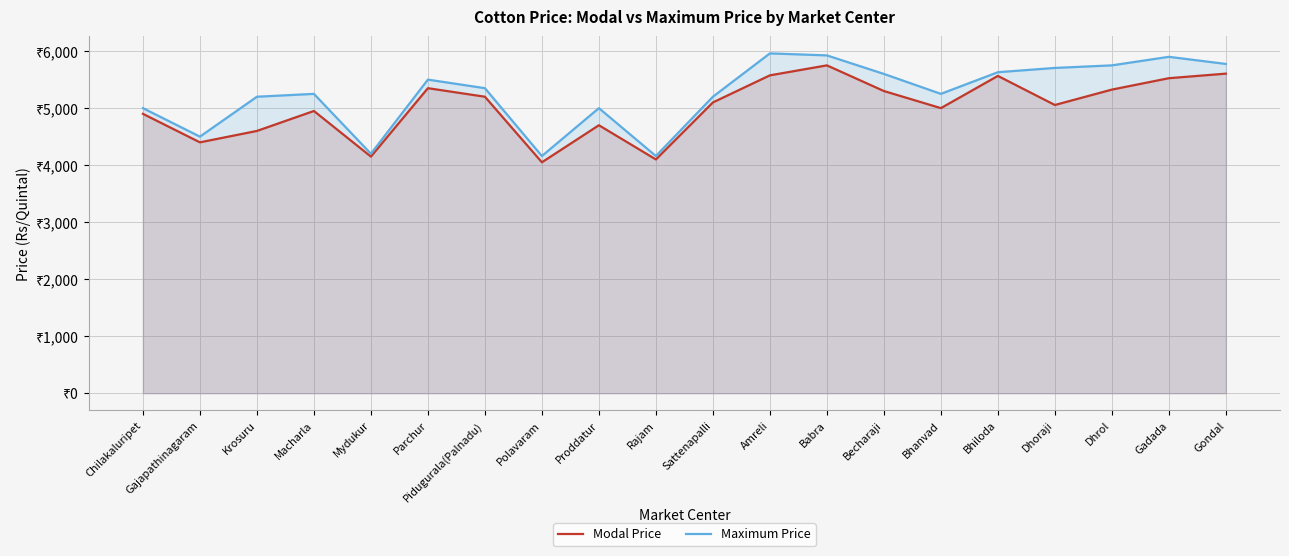

Which series has the largest range (max minus min)?

Maximum Price